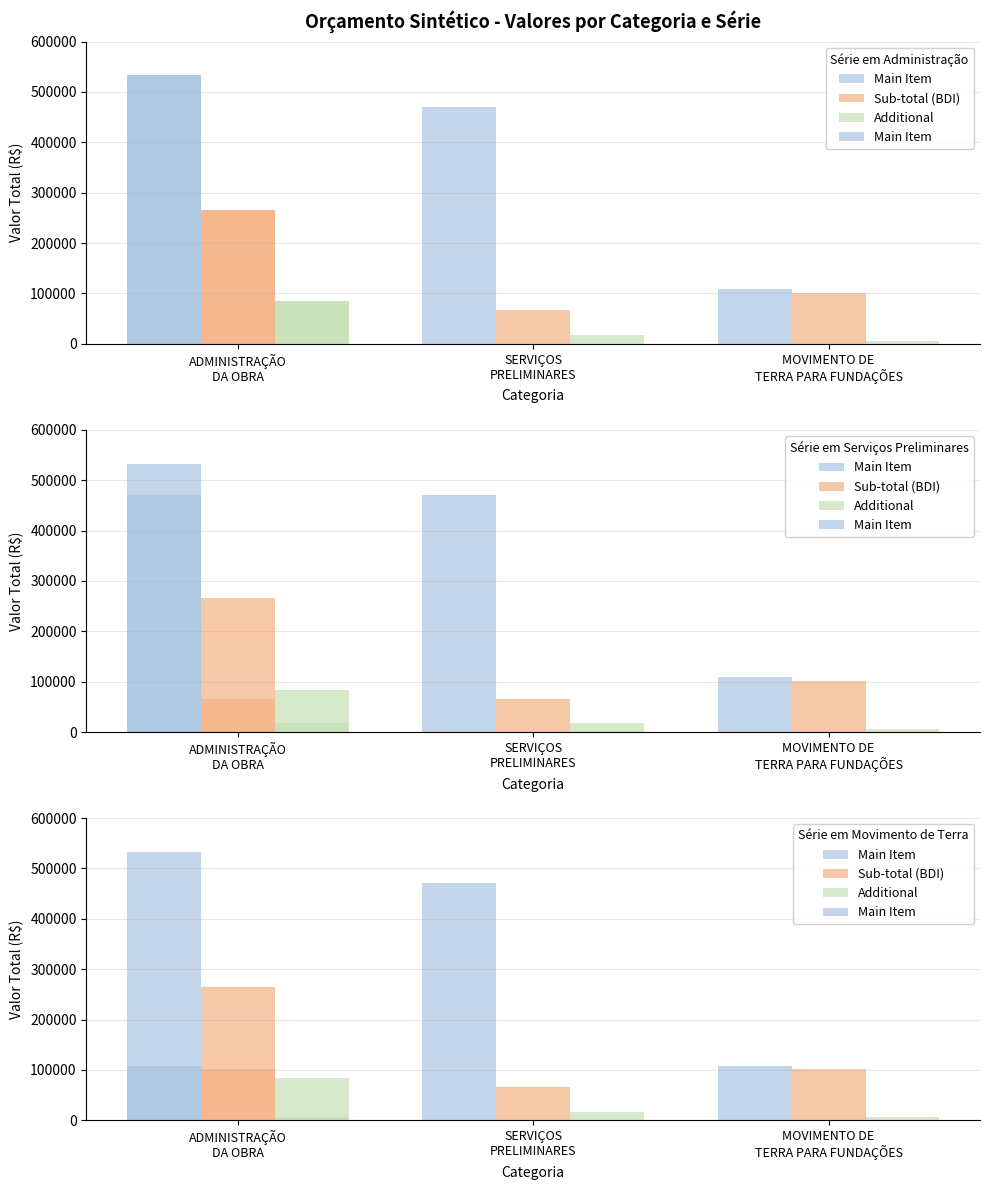

Which series has the widest spread of values?

Main Item